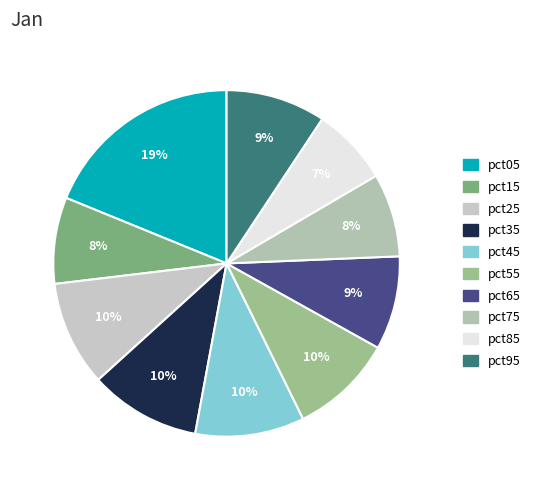

What percentage is the pct95 slice, to the nearest percent?

9%